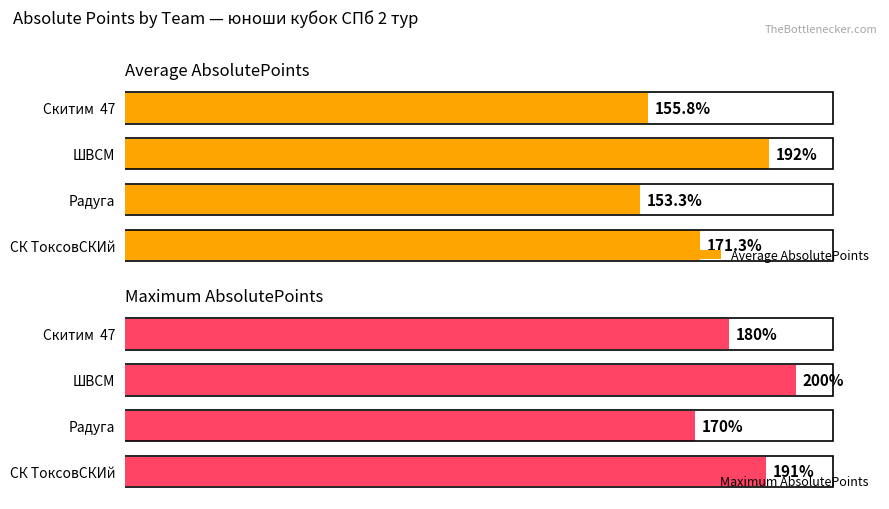

What is the minimum value shown in the chart?

153.3